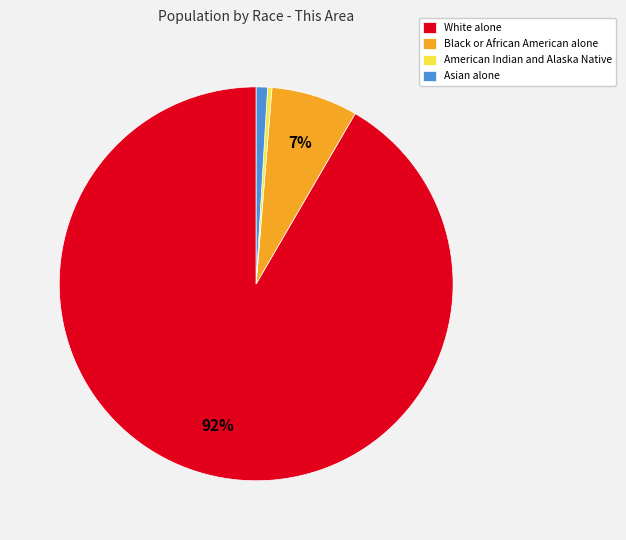

How many segments does this pie chart have?

4